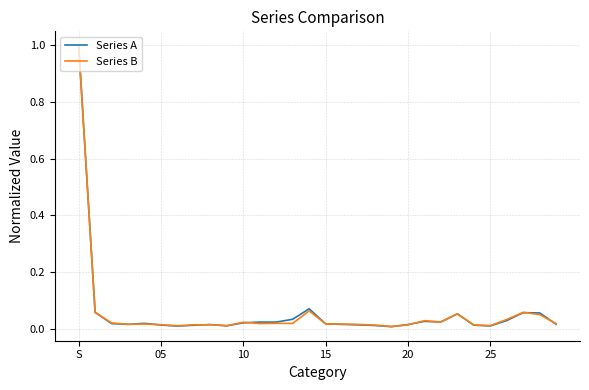

Which series has the widest spread of values?

Series A